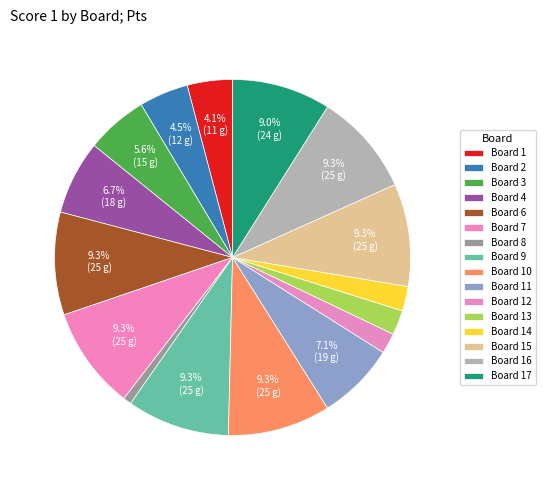

The Board 8 slice represents 11% of the pie. True or false?

False